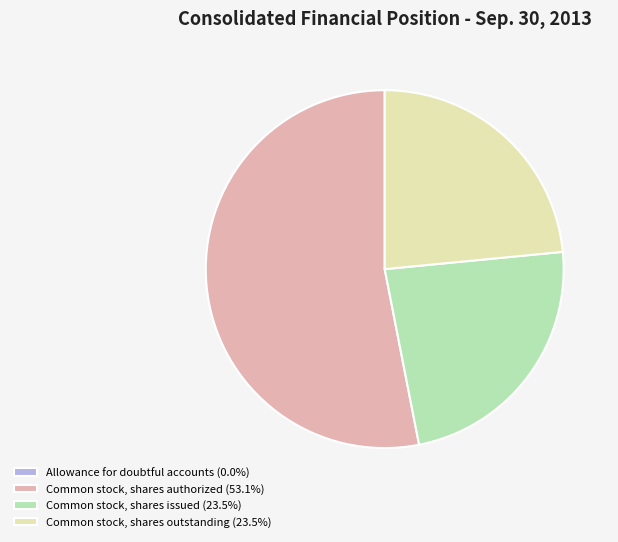

Is the sum of Common stock, shares outstanding (23.5%) and Common stock, shares authorized (53.1%) greater than half?

Yes